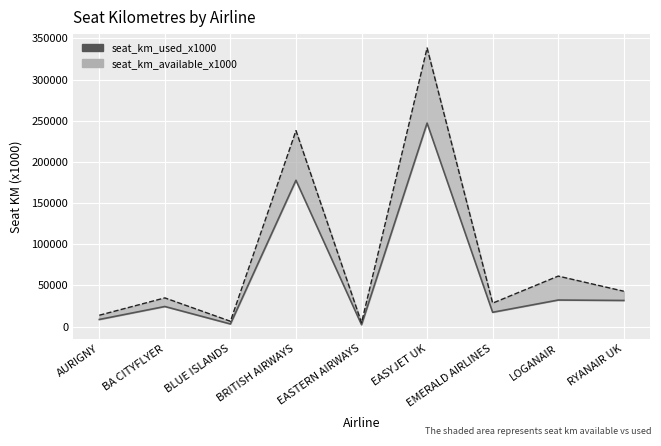

What are all the series names shown in the legend?

seat_km_used_x1000, seat_km_available_x1000 (upper)